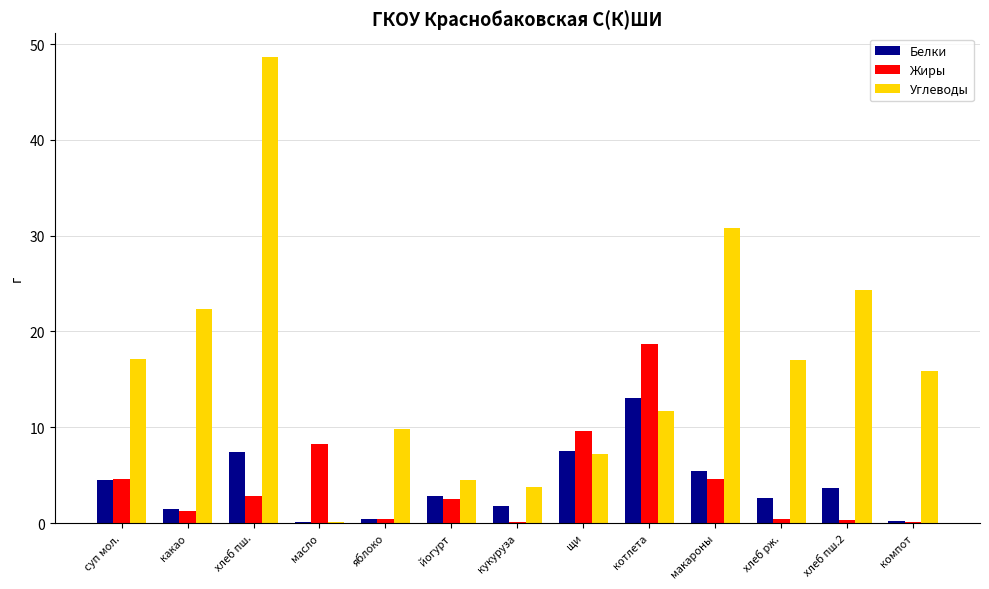

What is the maximum value for Жиры?

18.7